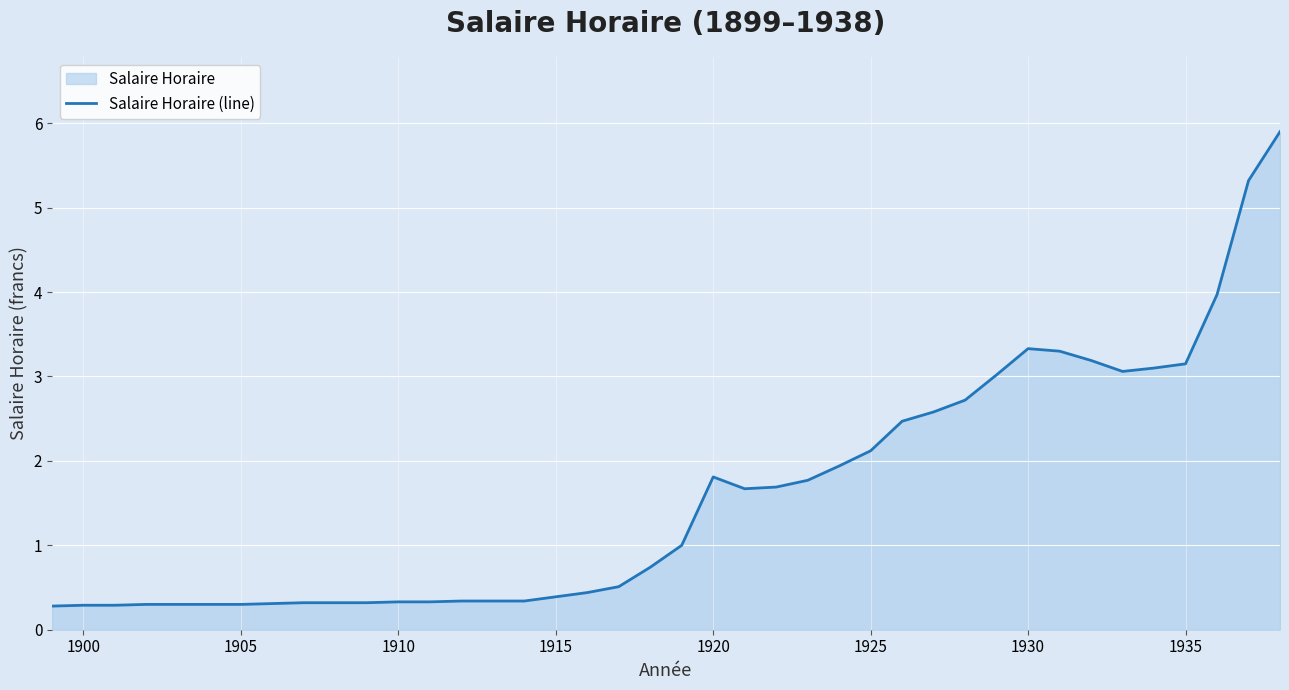

What is the difference between the maximum and minimum values?

5.6